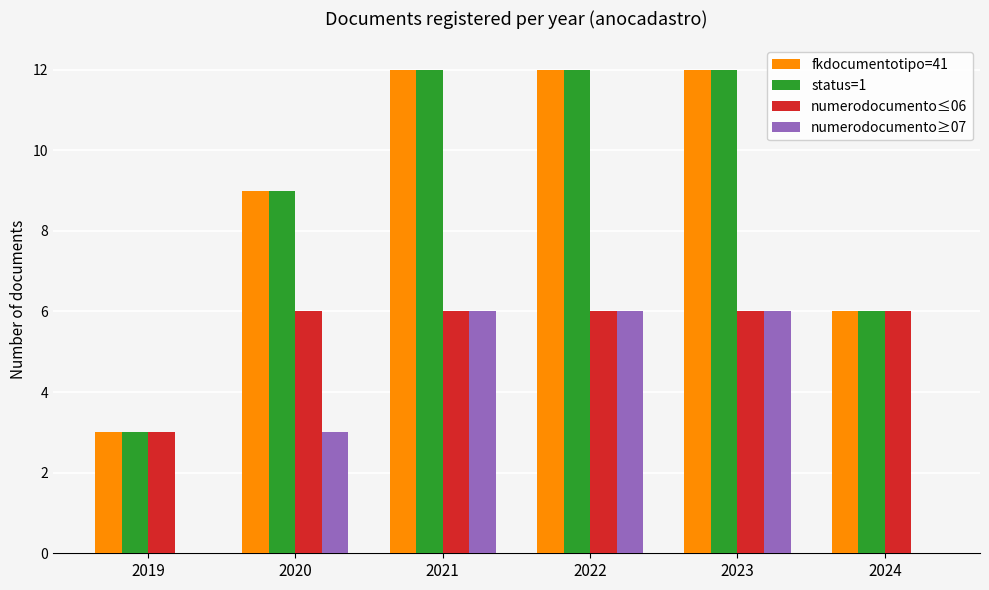

Is it true that numerodocumento≥07 equals 0 at 2024?

True